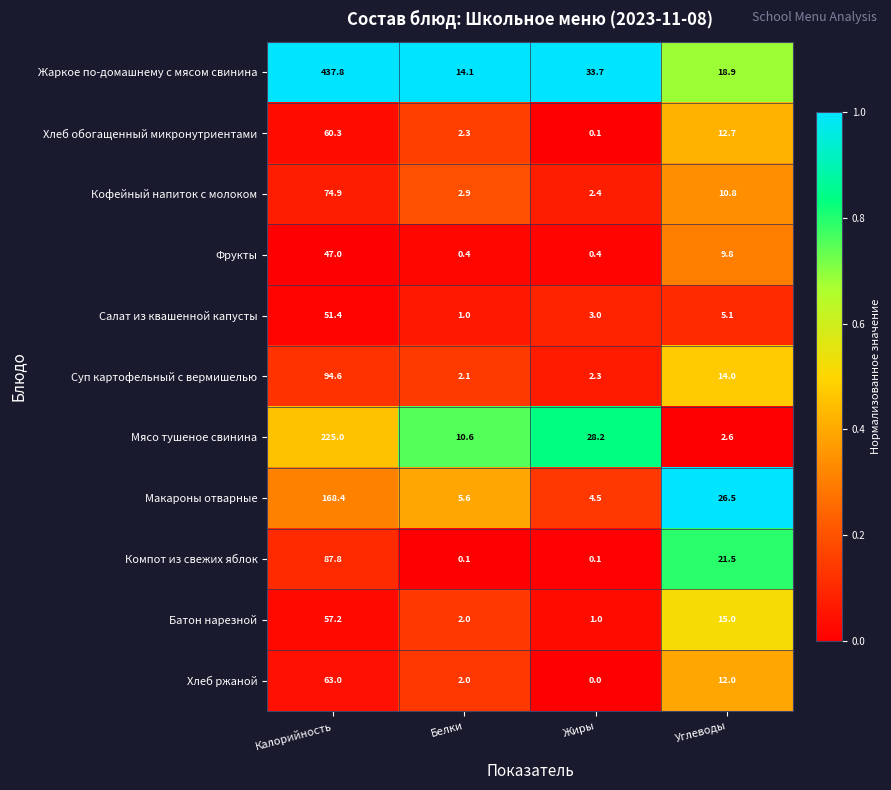

Rank the categories by Мясо тушеное свинина value from highest to lowest.

Калорийность, Жиры, Белки, Углеводы